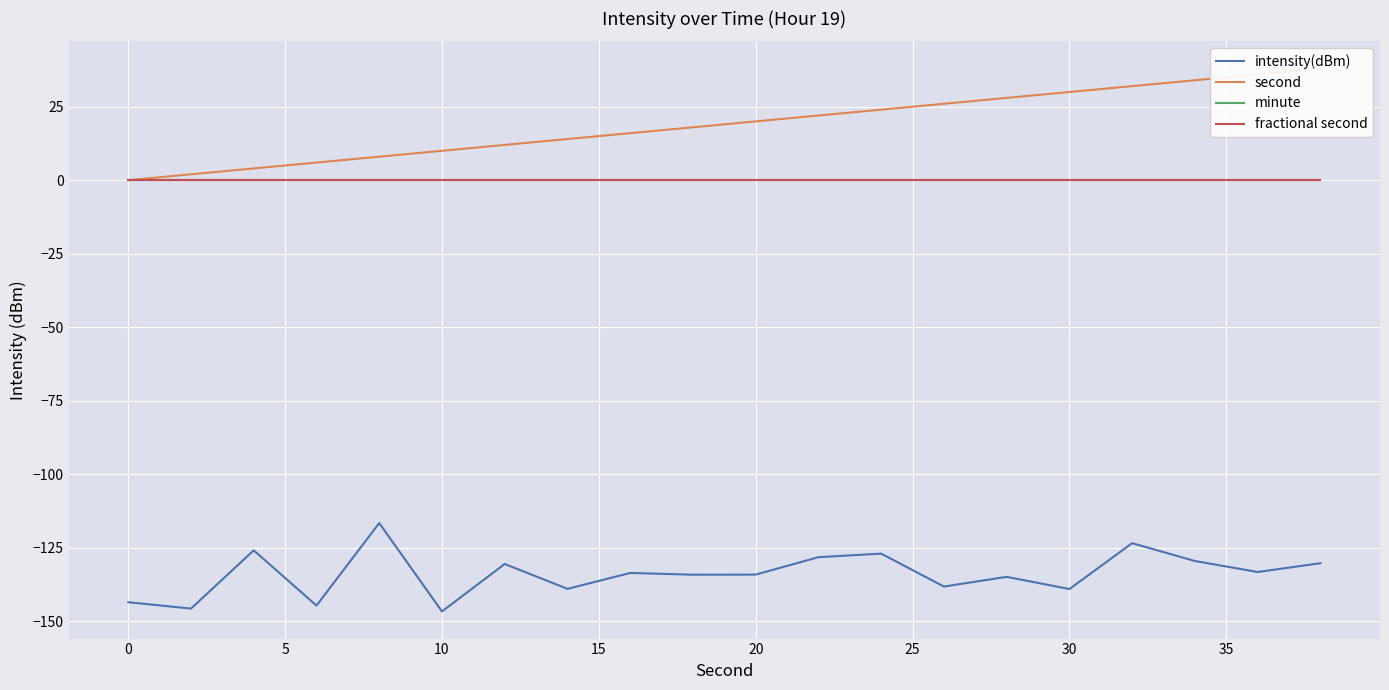

What are all the series names shown in the legend?

intensity(dBm), second, minute, fractional second